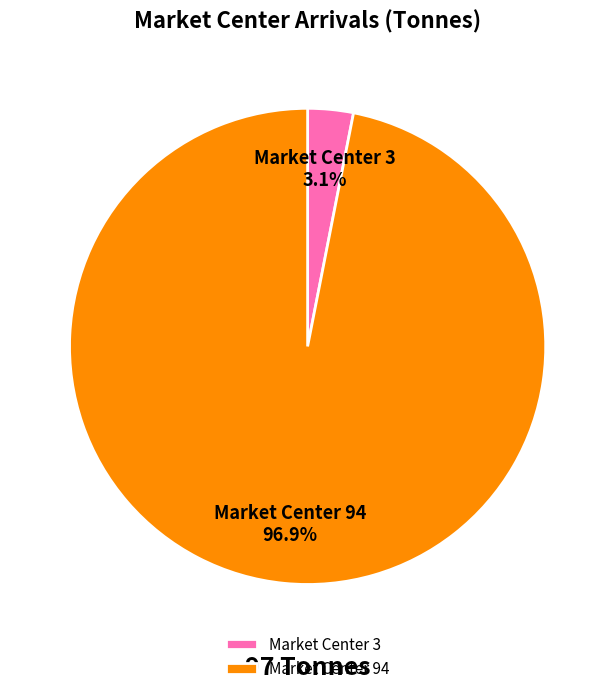

Which category has the biggest portion of the pie?

Market Center 94